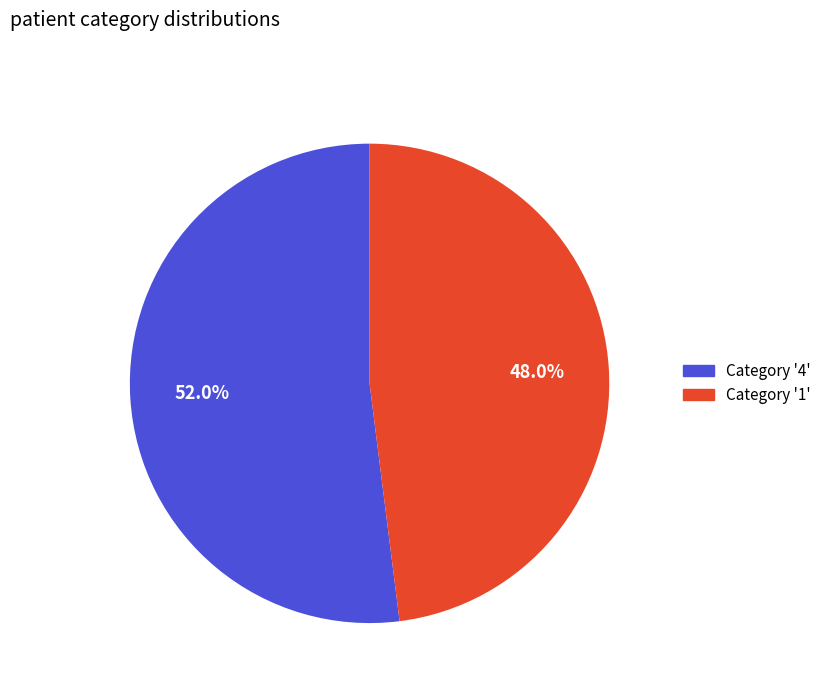

What is the total percentage of Category '4' and Category '1'?

100.0%